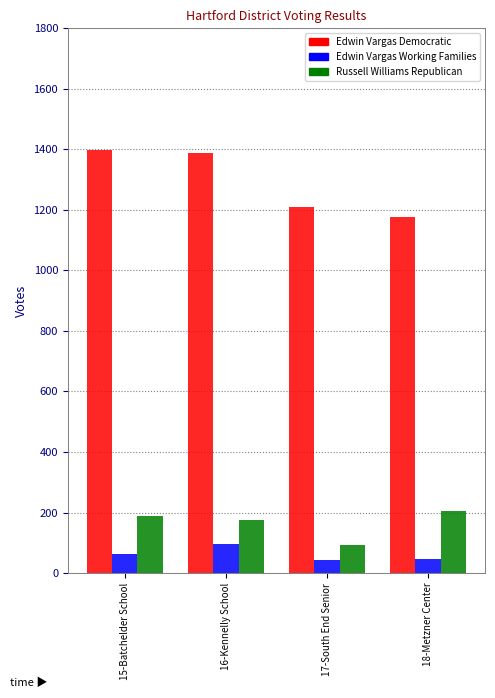

Are the bars grouped side by side (vs. stacked)?

Yes